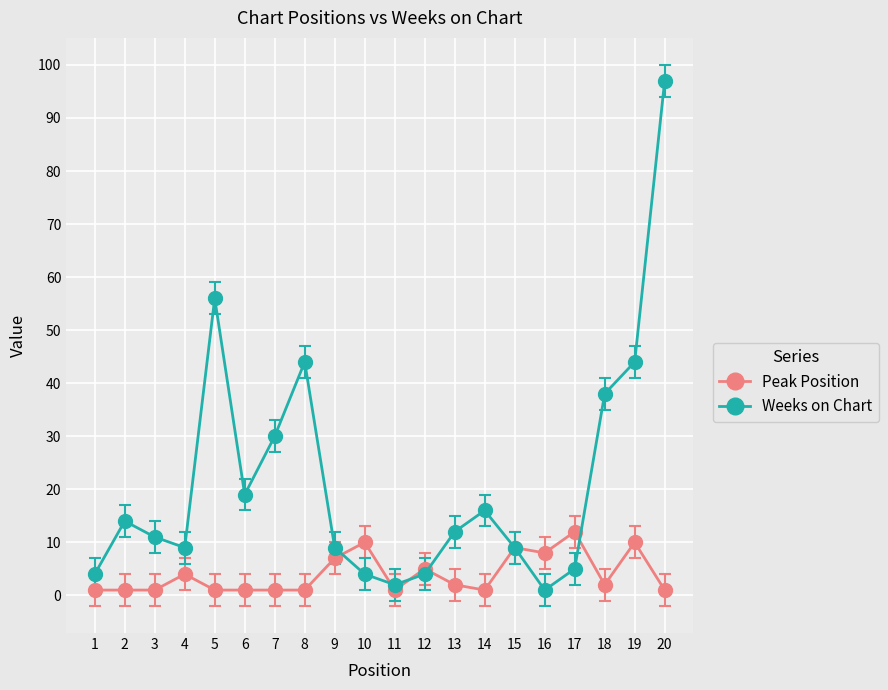

How many values in the Weeks on Chart series are below 12?

10